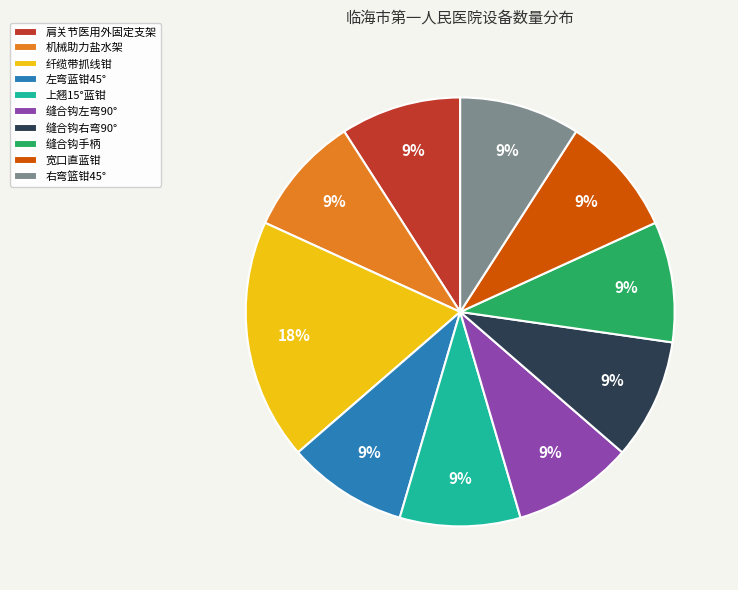

Is it true that 右弯篮钳45° is 9% of the pie?

True